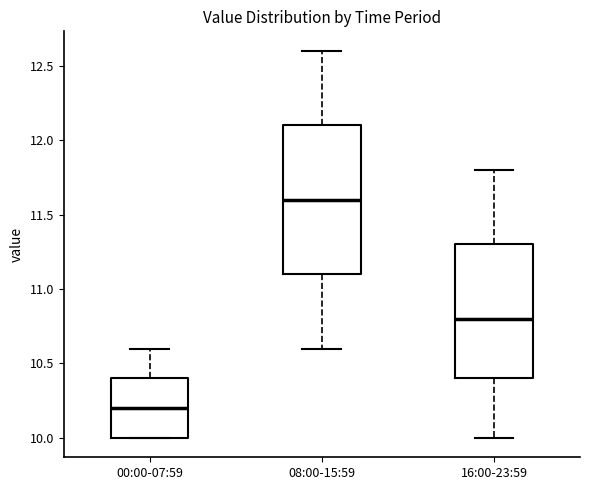

Comparing the boxes themselves (not the whiskers), which one is the tallest?

08:00-15:59